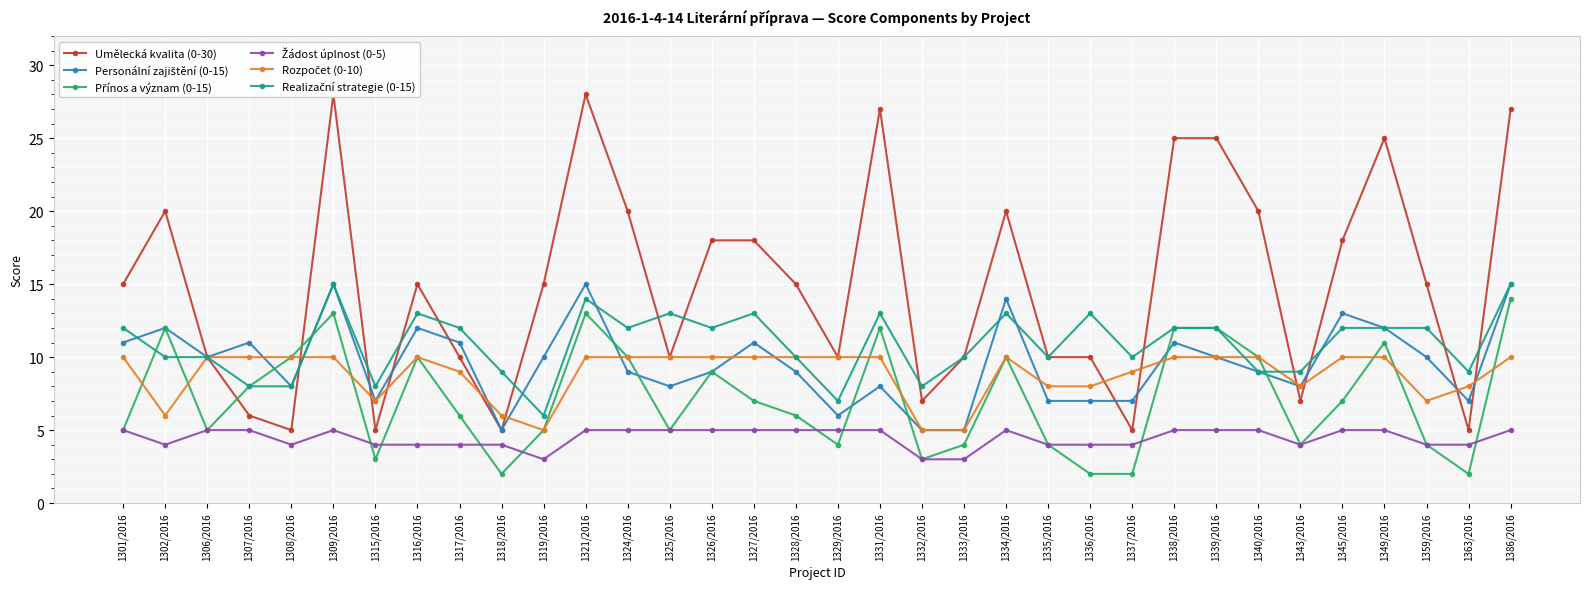

Does the chart display data point markers on the line(s)?

Yes